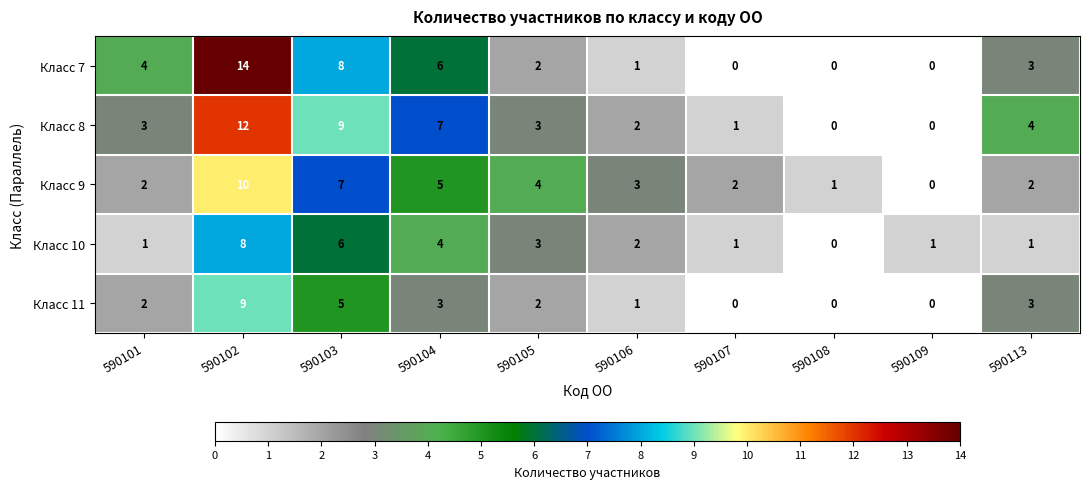

What is the total value across all series at 590109?

1